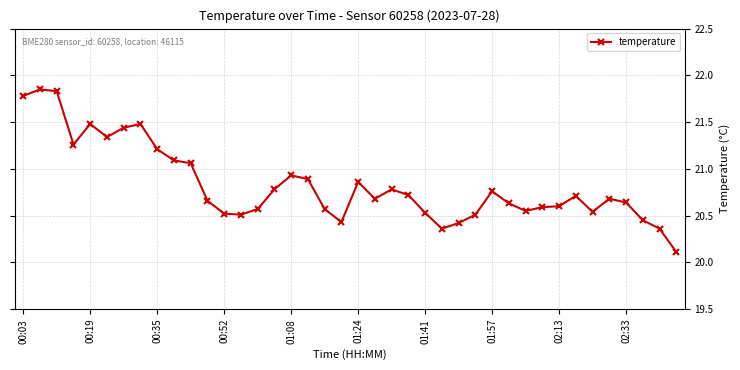

What is the smallest value displayed?

20.1